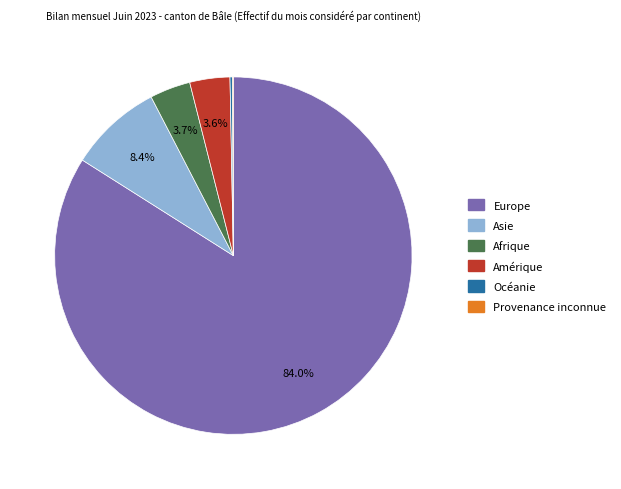

What is the largest slice in the pie chart?

Europe